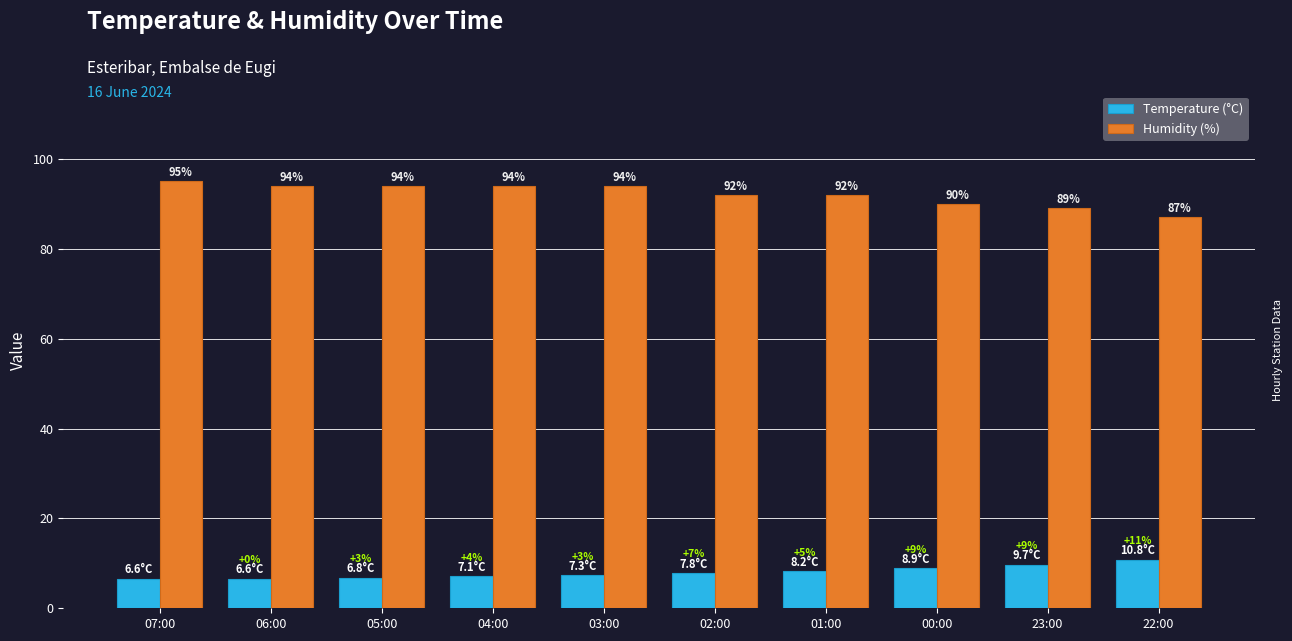

What is the sum of the Humidity (%) values at 06:00 and 01:00?

186.0